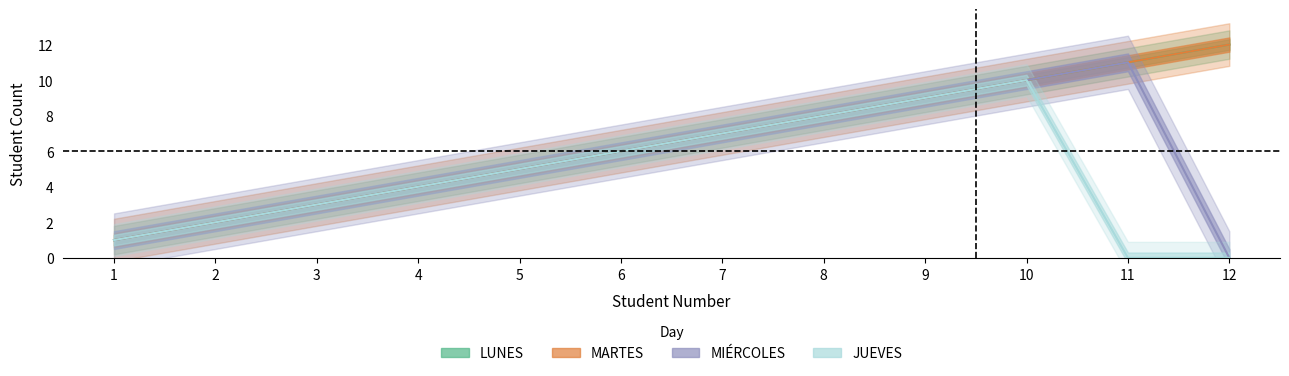

Which label corresponds to the smallest value in the chart?

12